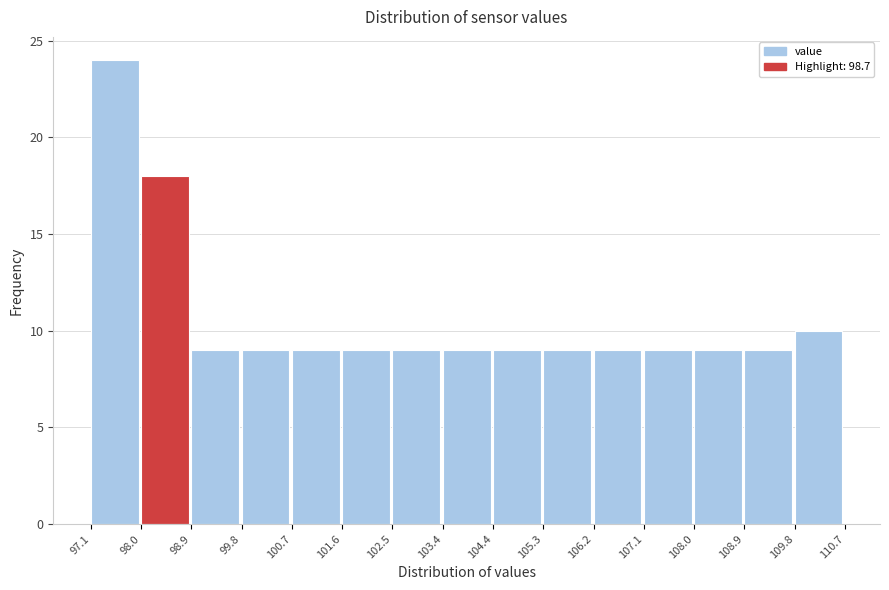

Reading left to right, transcribe this chart: for each bar, give the range it covers on the x-axis and its height. The values are not printed on the chart, so give them approximately, as read against the axis.

97.1 to 98.0: 24
98.0 to 98.9: 18
98.9 to 99.8: 9
99.8 to 100.7: 9
100.7 to 101.6: 9
101.6 to 102.5: 9
102.5 to 103.4: 9
103.4 to 104.4: 9
104.4 to 105.3: 9
105.3 to 106.2: 9
106.2 to 107.1: 9
107.1 to 108.0: 9
108.0 to 108.9: 9
108.9 to 109.8: 9
109.8 to 110.7: 10